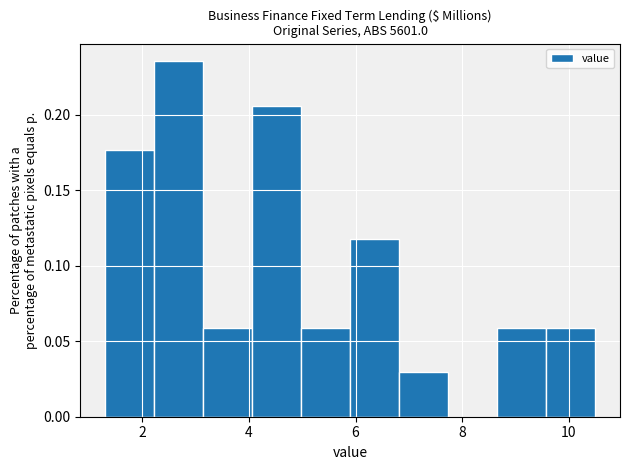

What is the height of the bar covering 9.58 to 10.50 on the x-axis? Neither the bar edges nor the heights are printed on the chart, so give them approximately, as read against the axes.

0.060